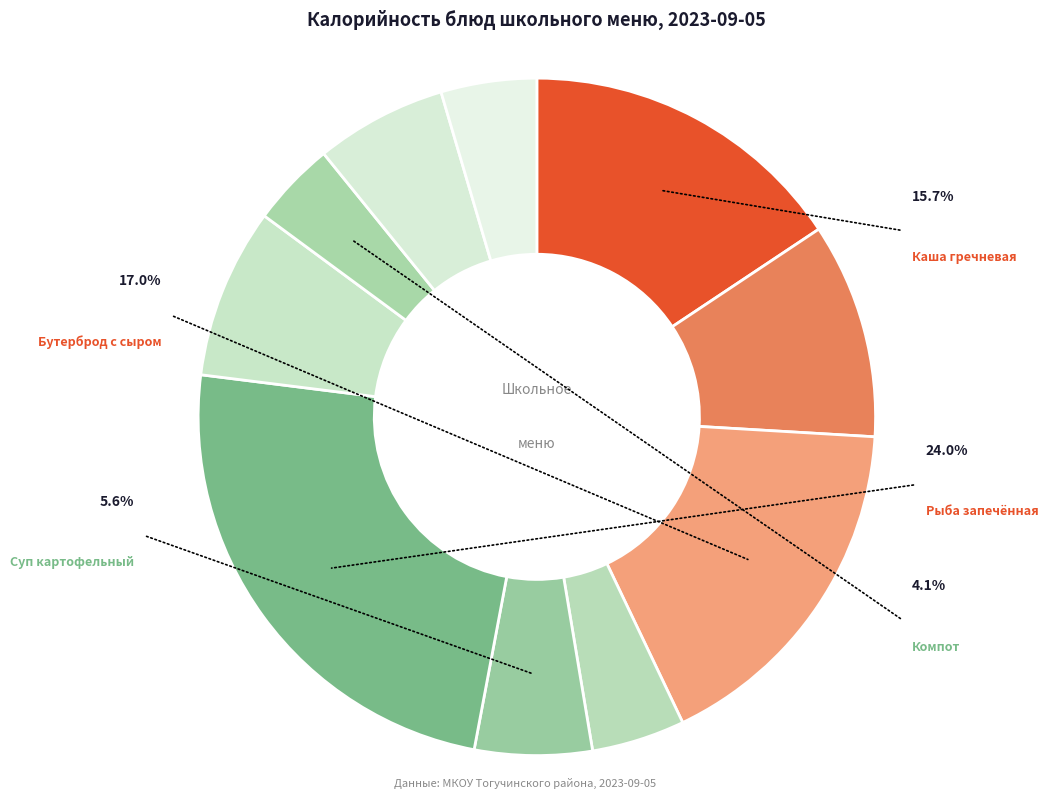

Count the number of slices in the pie.

10